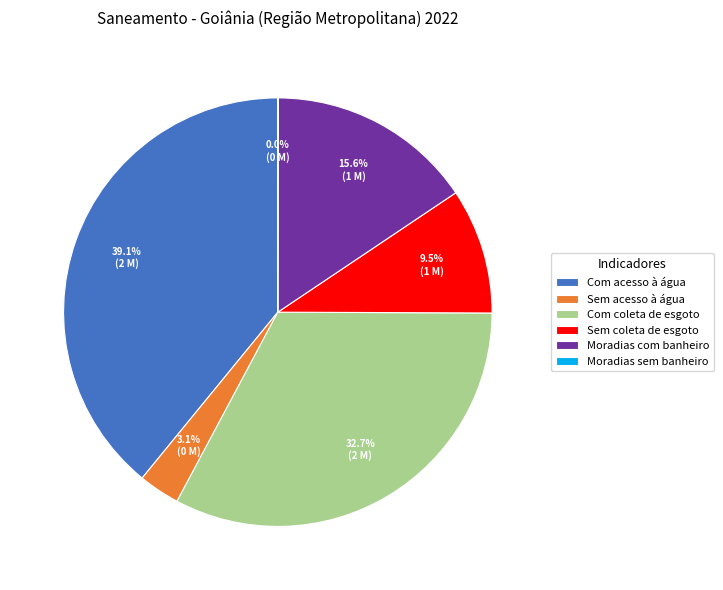

To the nearest percent, what is the difference between the largest and smallest slice percentages?

39%